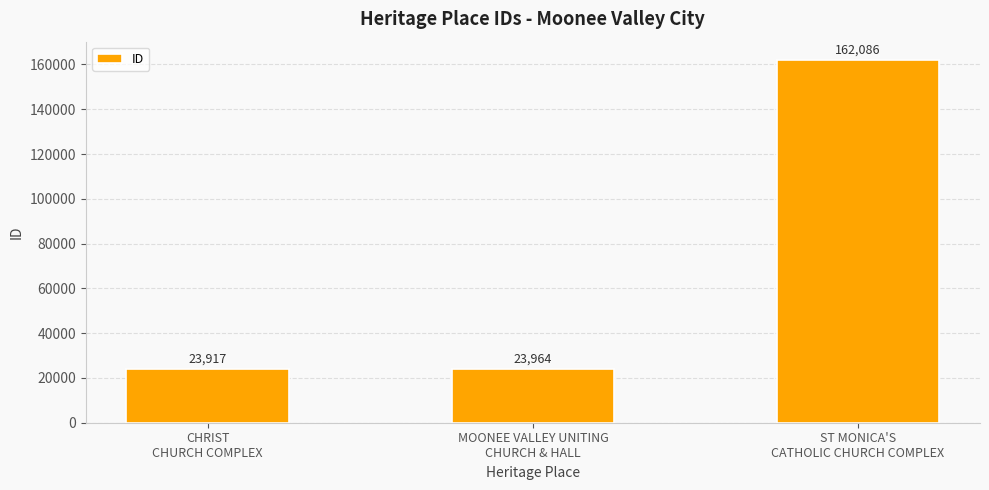

What is the maximum value shown in the chart?

162086